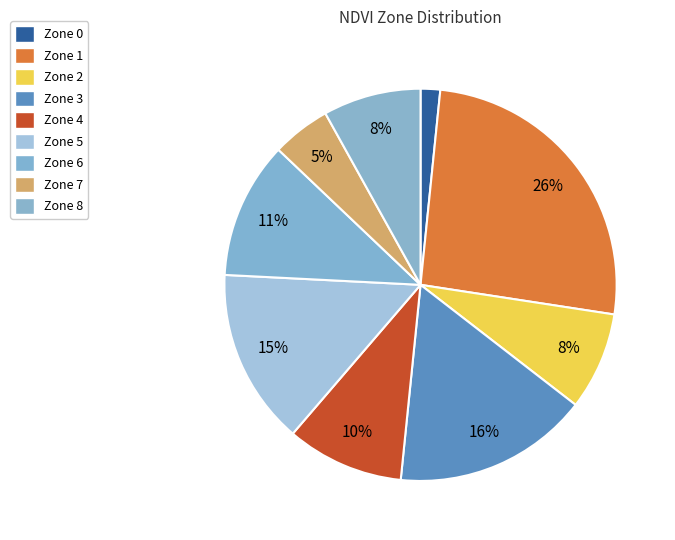

What percentage is the Zone 0 slice, to the nearest percent?

2%